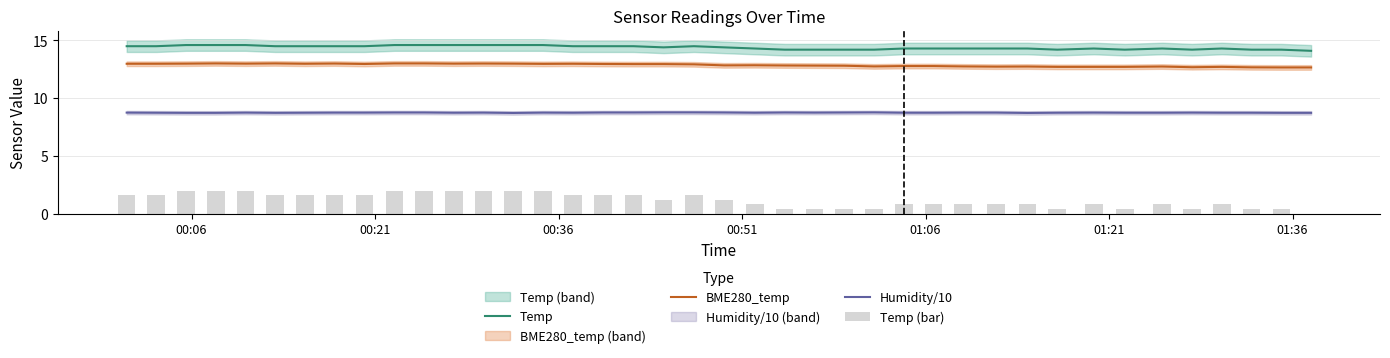

What is the minimum value for BME280_temp?

12.7